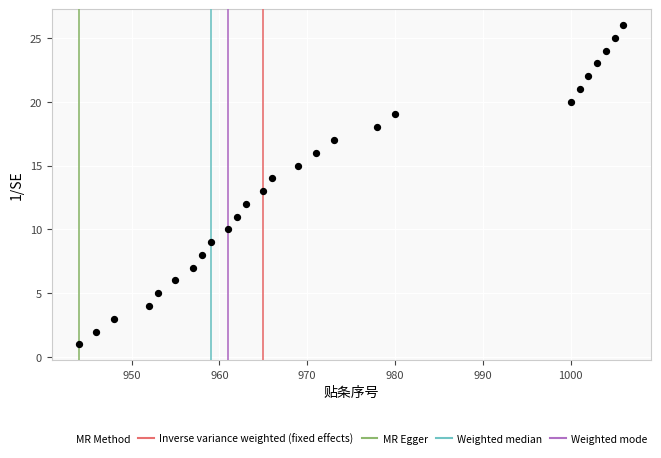

What is the range of X values (max minus min)?

62